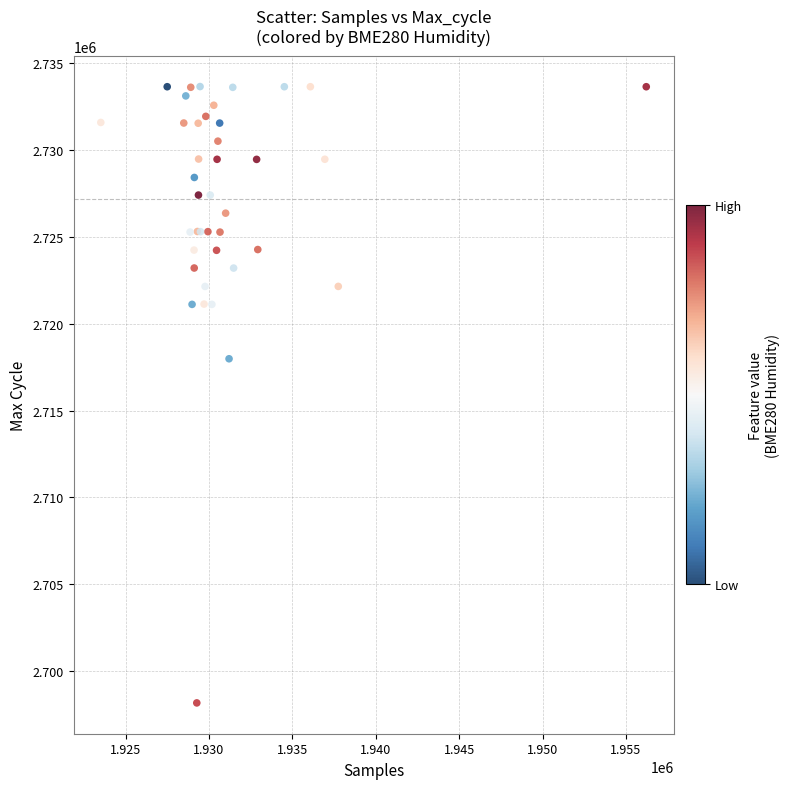

What Y value in the scatter plot is closest to 2715907?

2717976